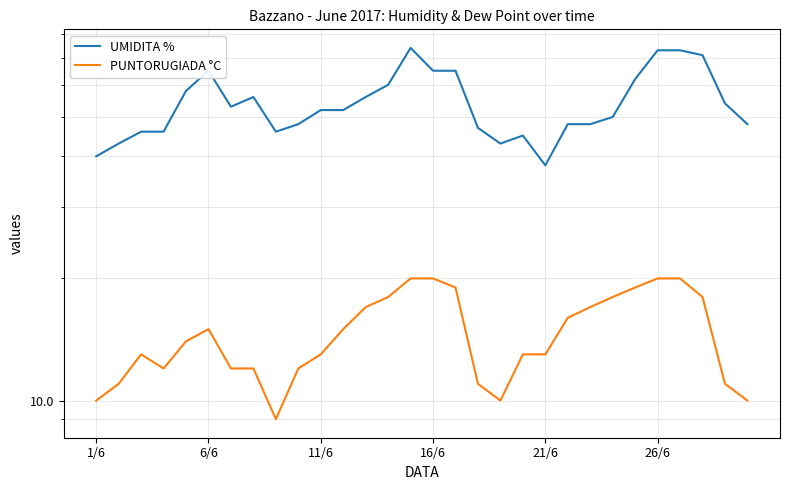

Reading left to right, extract all data points from this chart.

UMIDITA %: 40	43	46	46	58	65	53	56	46	48	52	52	56	60	74	65	65	47	43	45	38	48	48	50	62	73	73	71	54	48
PUNTORUGIADA °C: 10	11	13	12	14	15	12	12	9	12	13	15	17	18	20	20	19	11	10	13	13	16	17	18	19	20	20	18	11	10